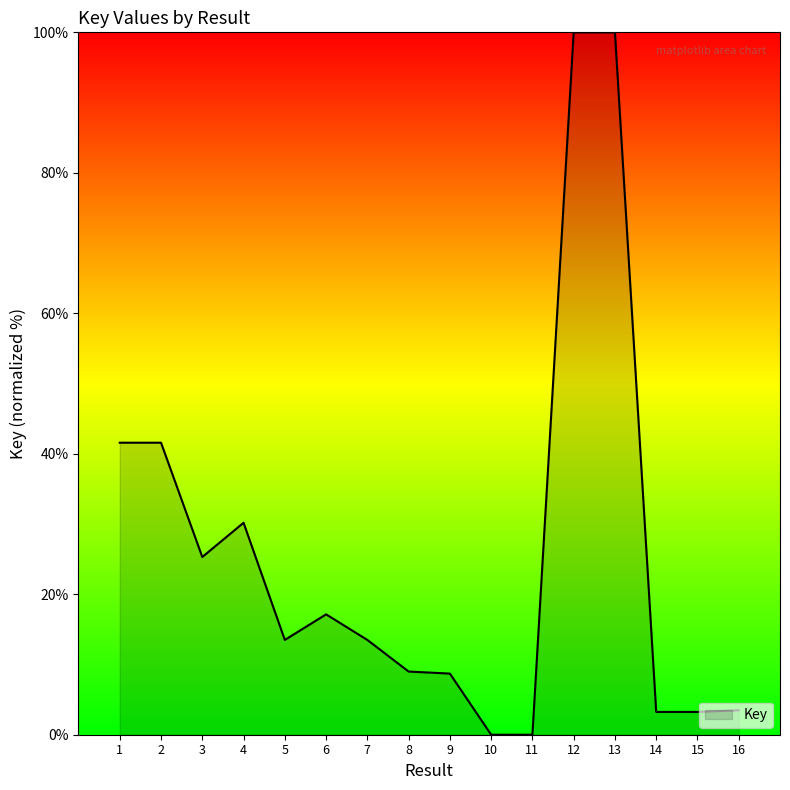

The chart shows a value of 14.6 at 4. True or false?

False